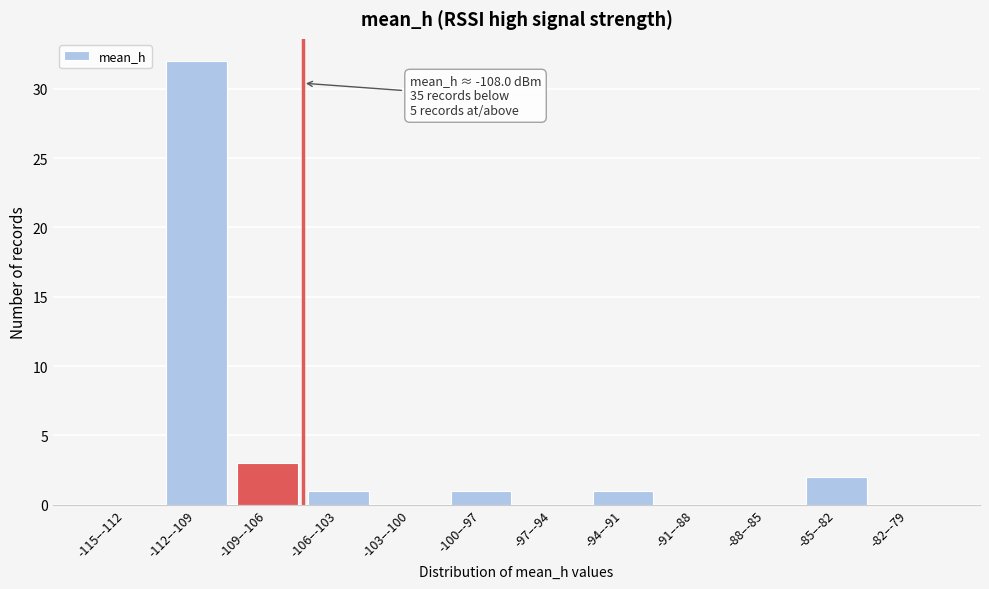

Reading right to left, transcribe all the data shown in this chart.

-82–-79=0	-85–-82=2	-88–-85=0	-91–-88=0	-94–-91=1	-97–-94=0	-100–-97=1	-103–-100=0	-106–-103=1	-109–-106=3	-112–-109=32	-115–-112=0